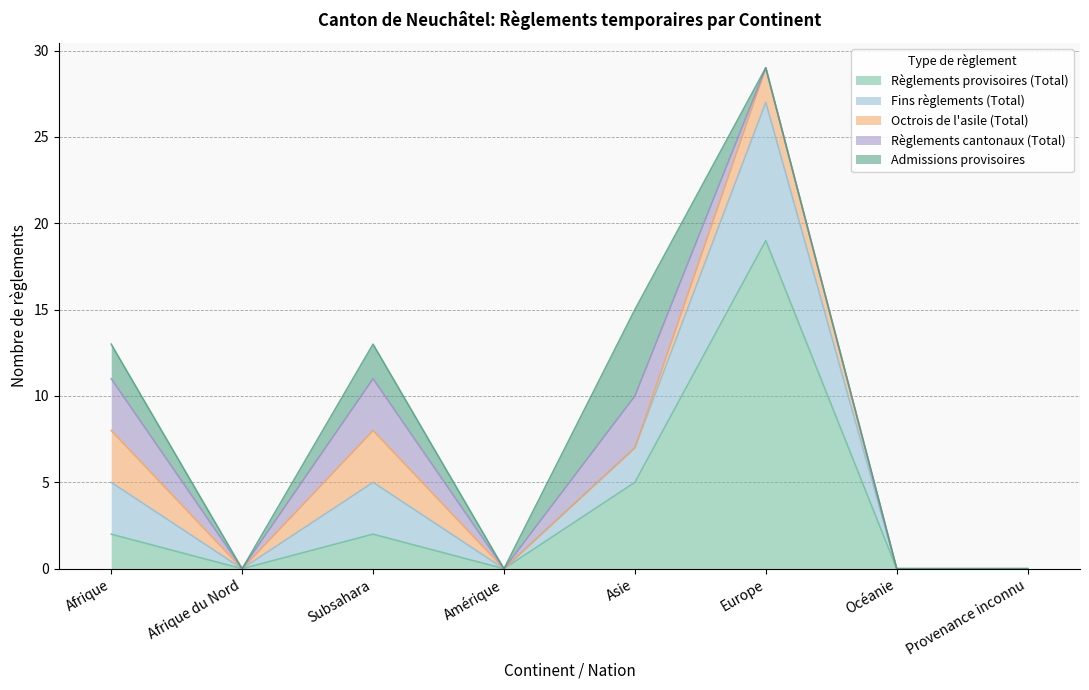

How many times do Fins règlements (Total) and Règlements cantonaux (Total) cross each other?

1